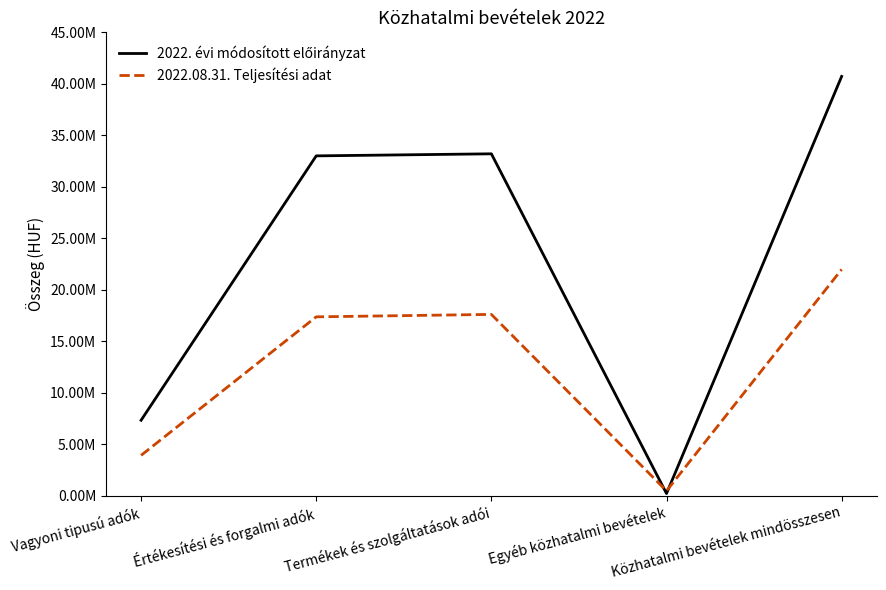

Is this an area chart (filled region under the line)?

No